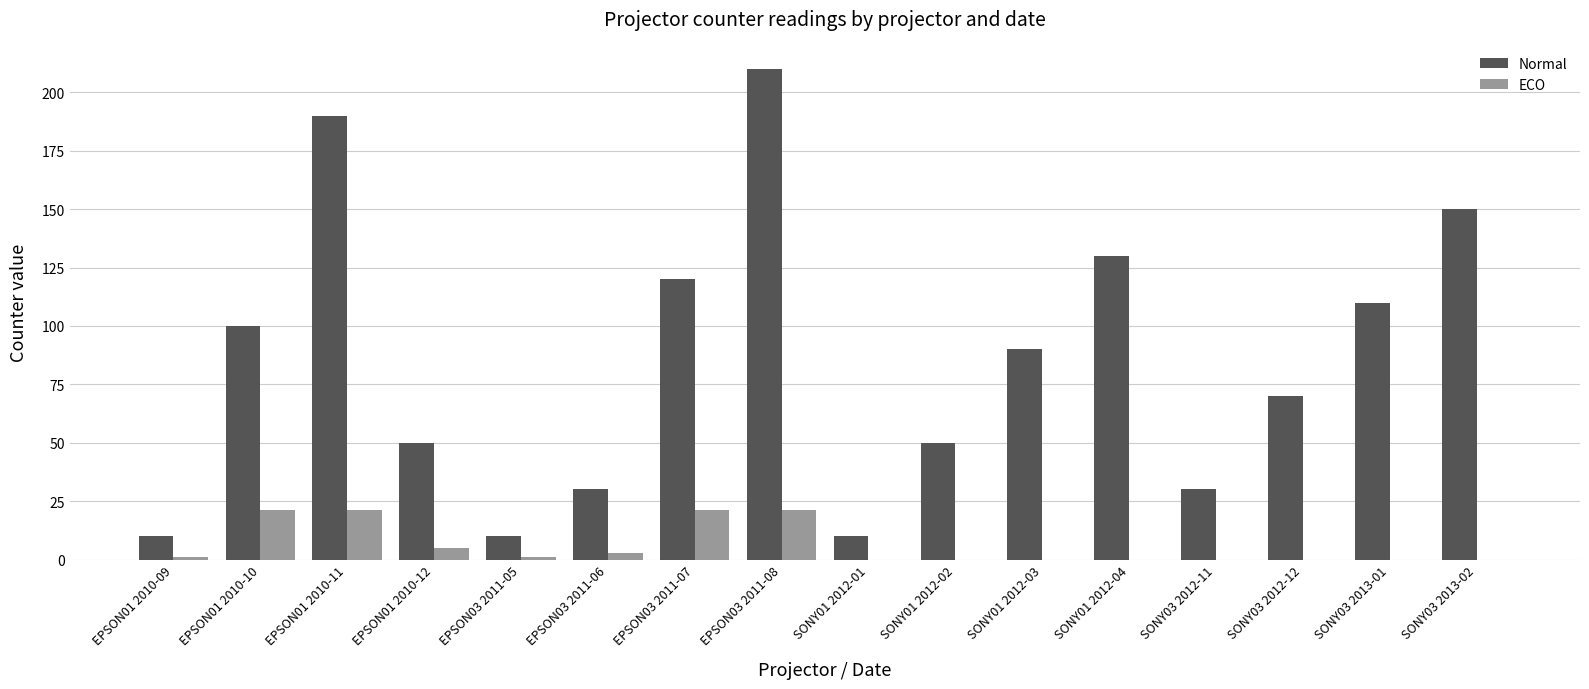

What is the average value of the Normal series?

85